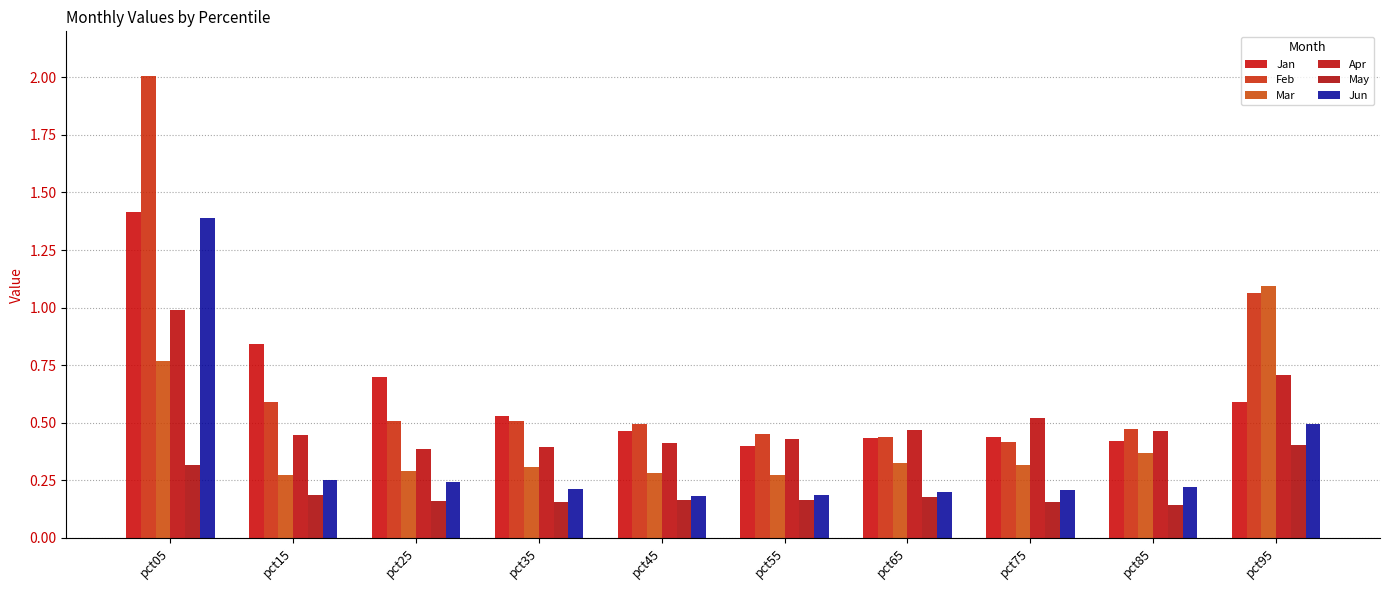

At pct45, list the series in order from smallest to largest.

May, Jun, Mar, Apr, Jan, Feb